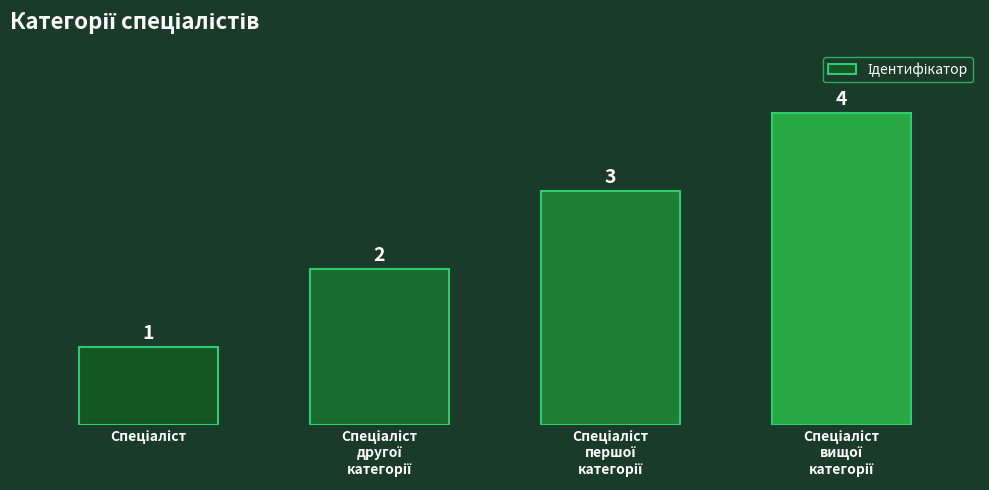

Count the values in the range 2 to 4.

3